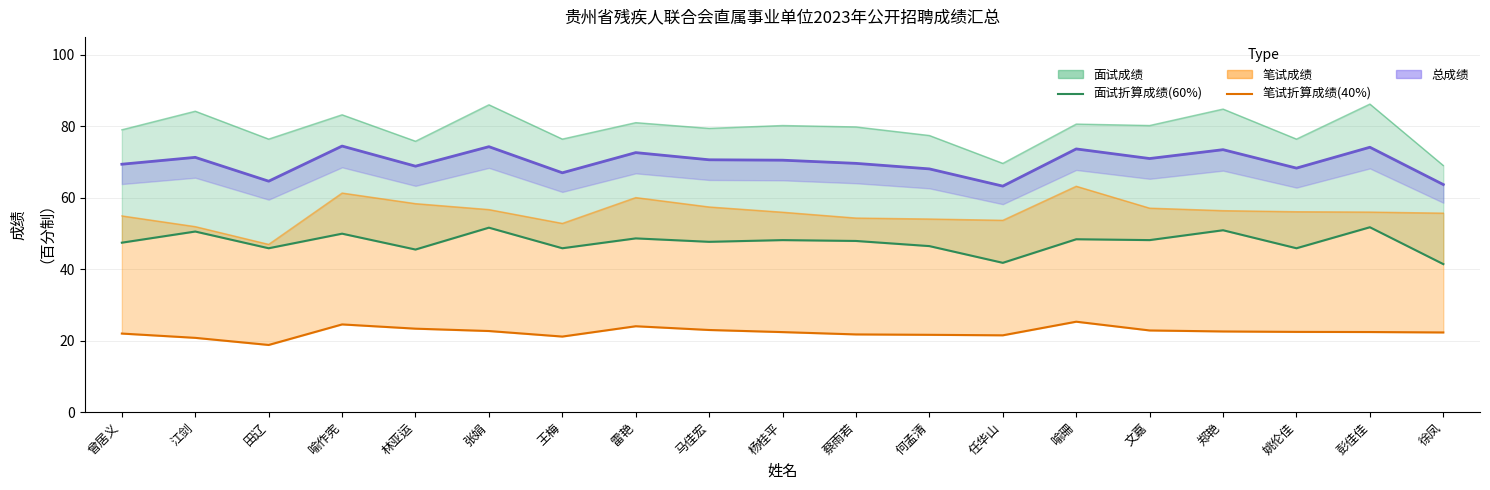

Where is the first local maximum for 笔试折算成绩(40%)?

喻作宪